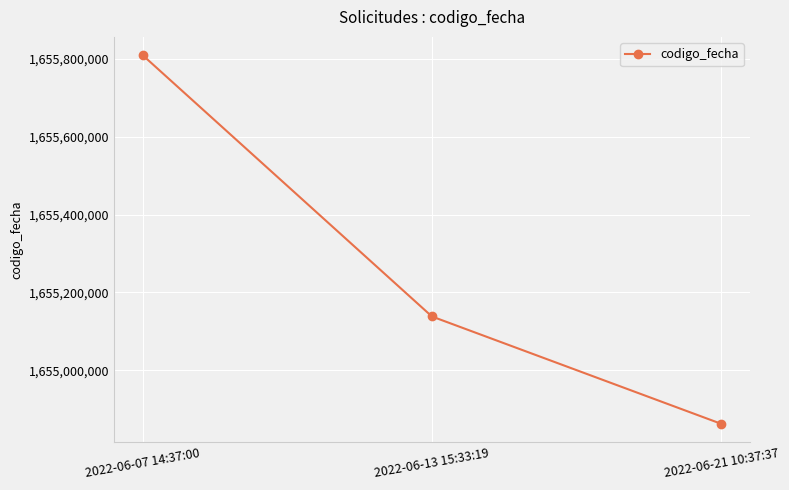

What is the value of the 3rd point from the left?

1654862271